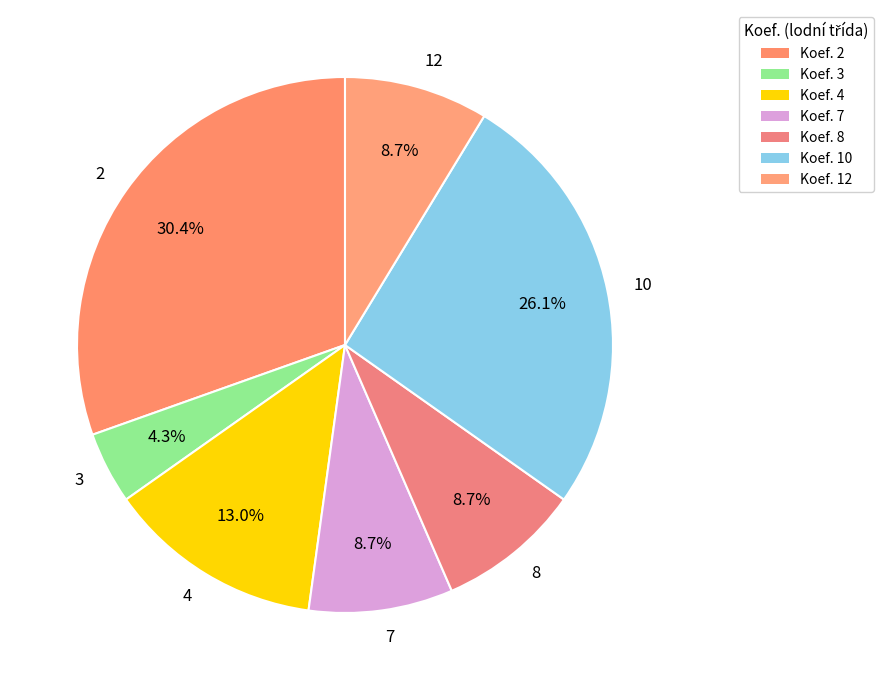

Does any single category account for the majority?

No